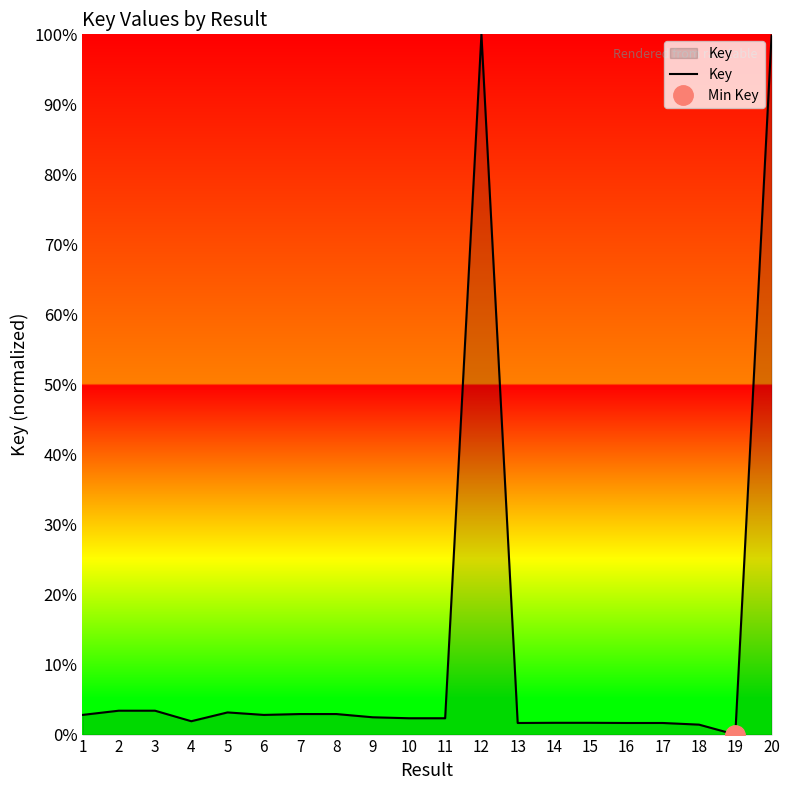

True or false: the data has more than 1 interior local peaks.

True